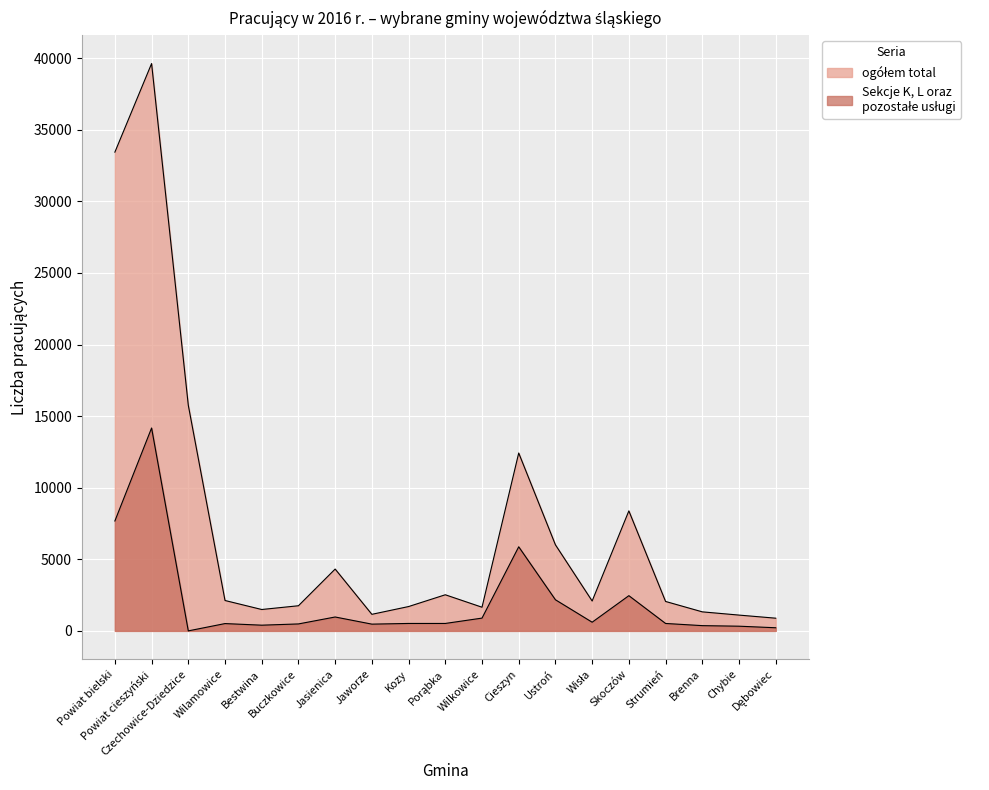

Reading left to right, list all the values displayed in this chart.

ogółem total: Powiat bielski=33438	Powiat cieszyński=39625	Czechowice-Dziedzice=15760	Wilamowice=2122	Bestwina=1493	Buczkowice=1755	Jasienica=4318	Jaworze=1156	Kozy=1699	Porąbka=2522	Wilkowice=1652	Cieszyn=12423	Ustroń=6010	Wisła=2087	Skoczów=8382	Strumień=2055	Brenna=1329	Chybie=1103	Dębowiec=886
Sekcje K L oraz pozostałe usługi: Powiat bielski=7676	Powiat cieszyński=14170	Czechowice-Dziedzice=0	Wilamowice=510	Bestwina=398	Buczkowice=485	Jasienica=970	Jaworze=471	Kozy=519	Porąbka=519	Wilkowice=892	Cieszyn=5873	Ustroń=2173	Wisła=605	Skoczów=2459	Strumień=518	Brenna=366	Chybie=327	Dębowiec=218